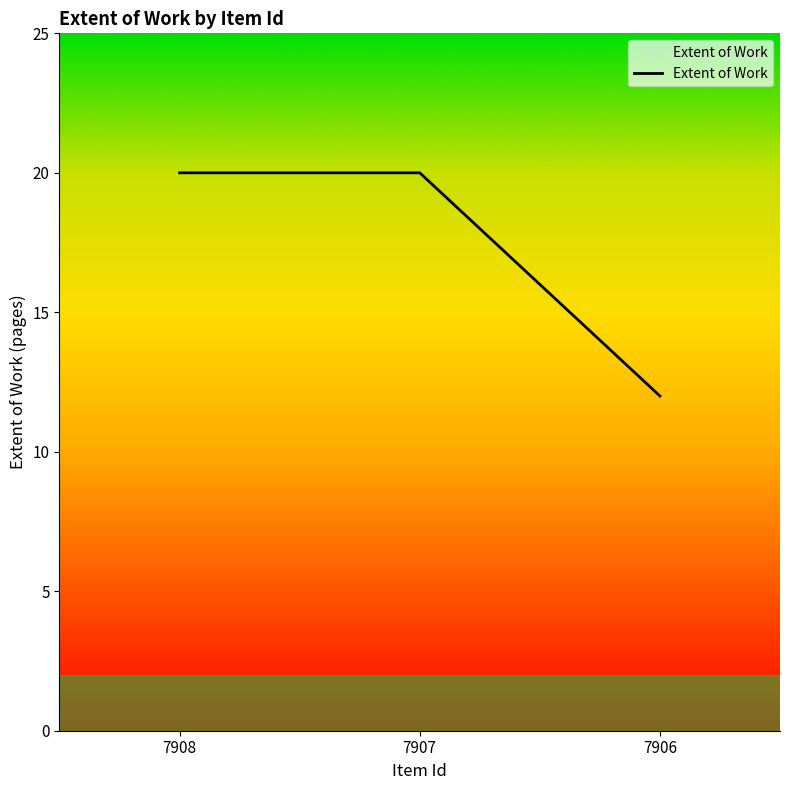

Count the number of categories in the chart.

3